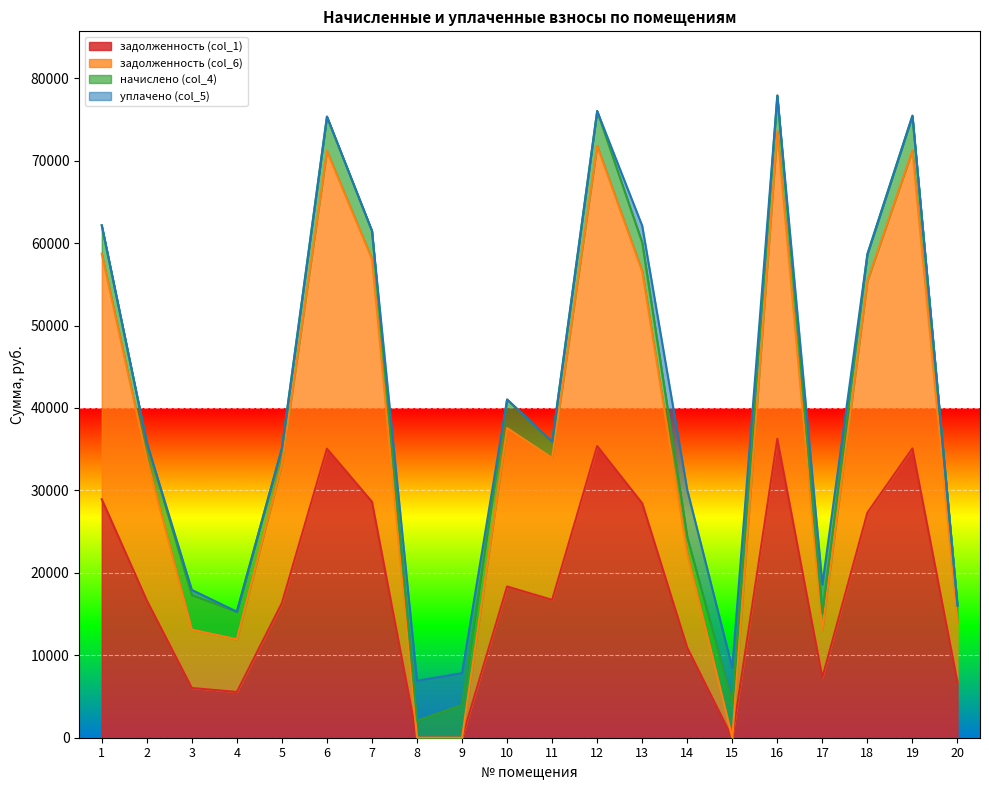

What is the total value across all series at 9?

7840.1